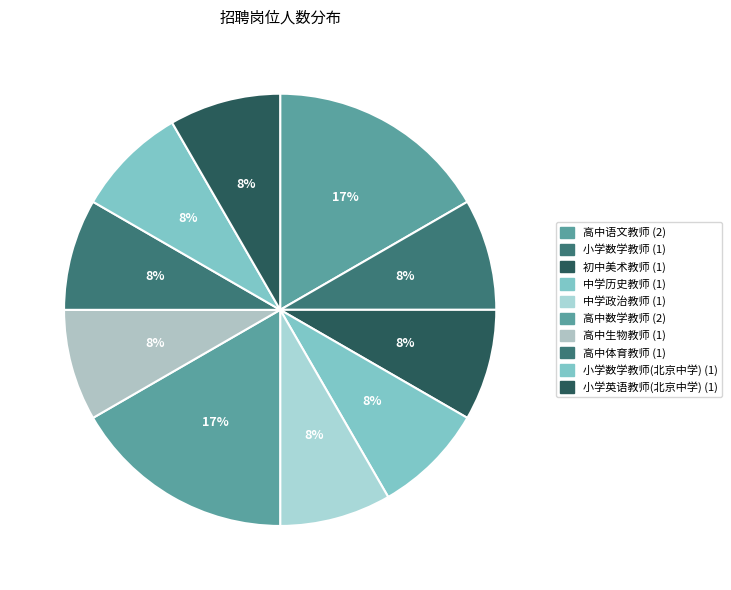

Count the number of slices in the pie.

10